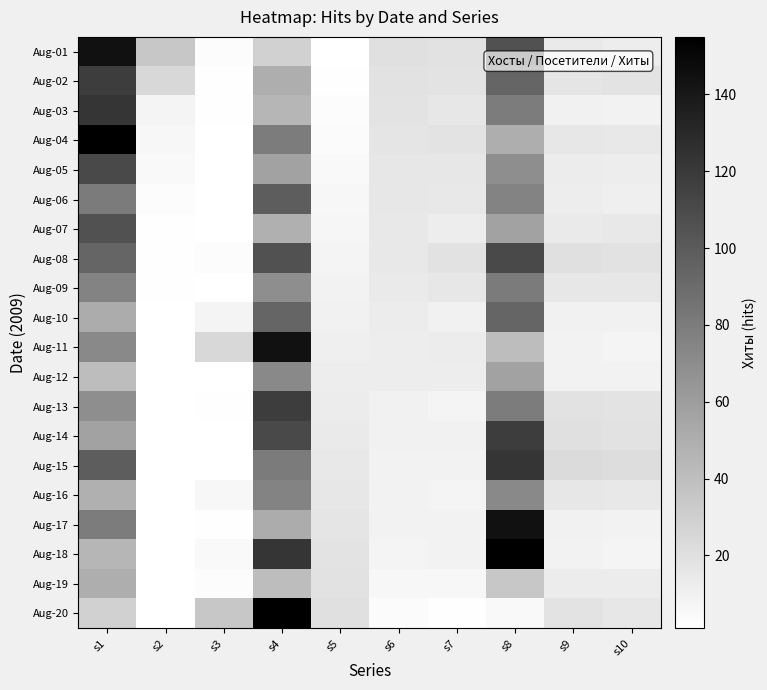

Which label corresponds to the largest value in the chart?

s1